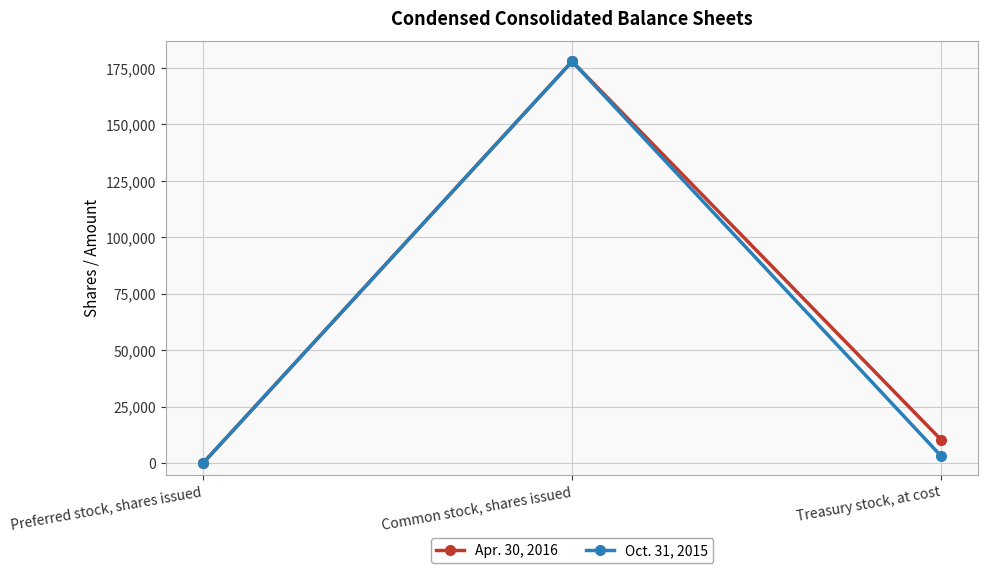

How many series are shown in this chart?

2